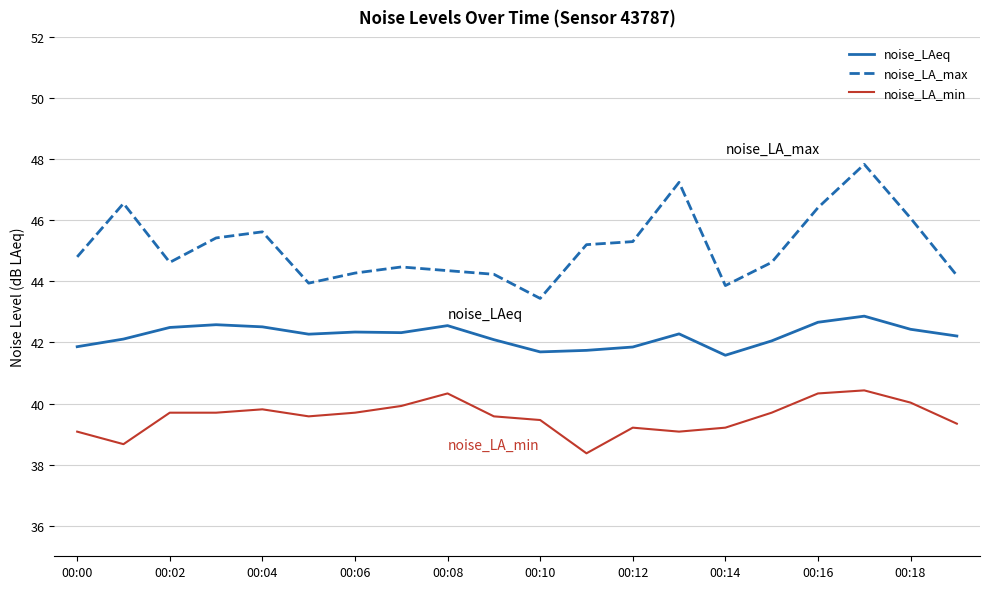

Which series has the largest total across all categories?

noise_LA_max